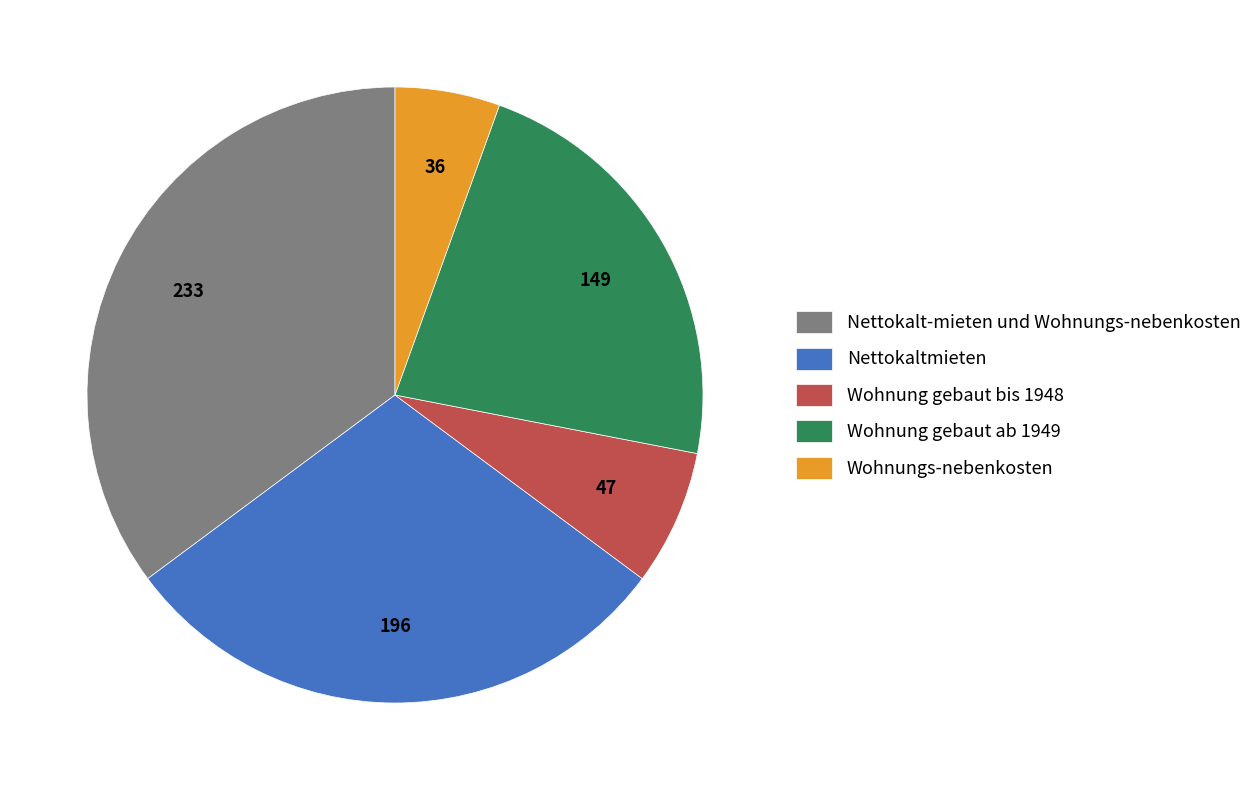

How many segments does this pie chart have?

5